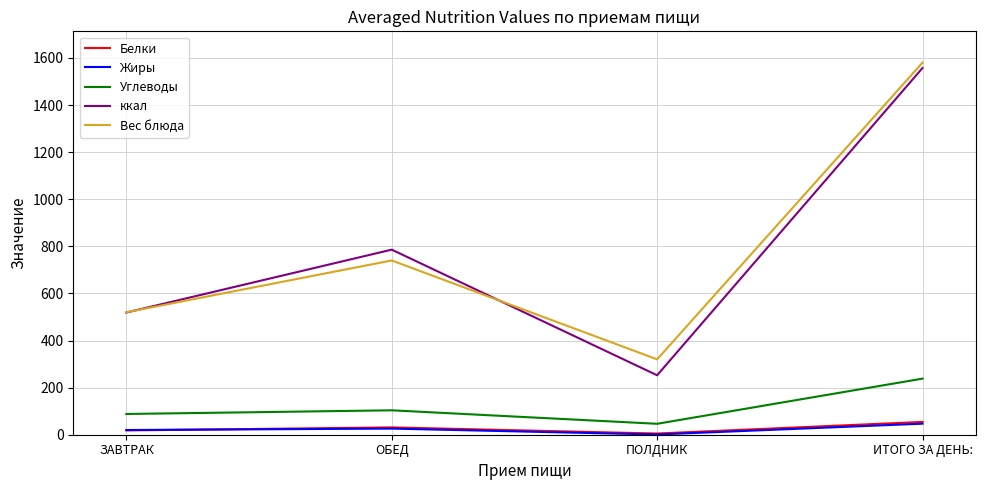

At which category is the sum across all series the highest?

ИТОГО ЗА ДЕНЬ: